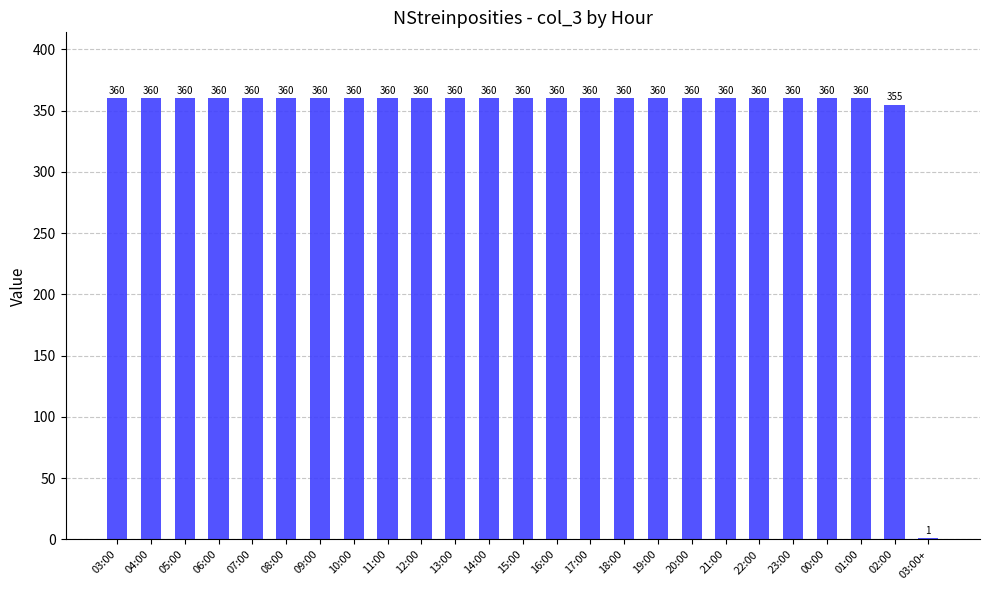

Is it true that the value at 23:00 is 360?

True